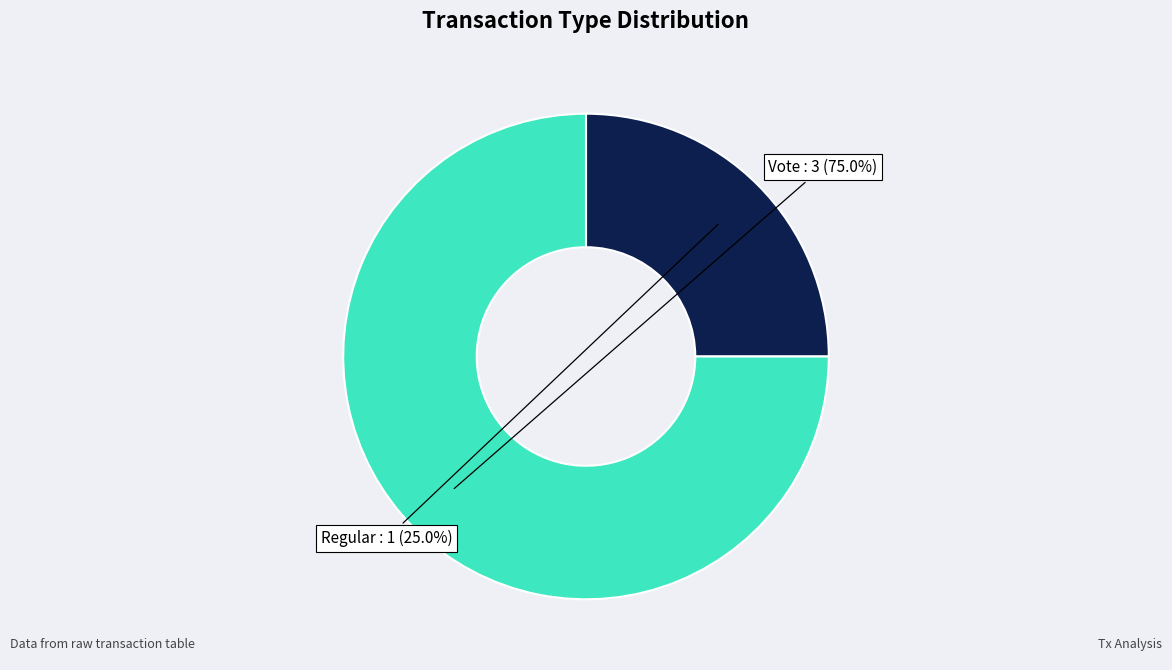

Does any single category account for the majority?

Yes